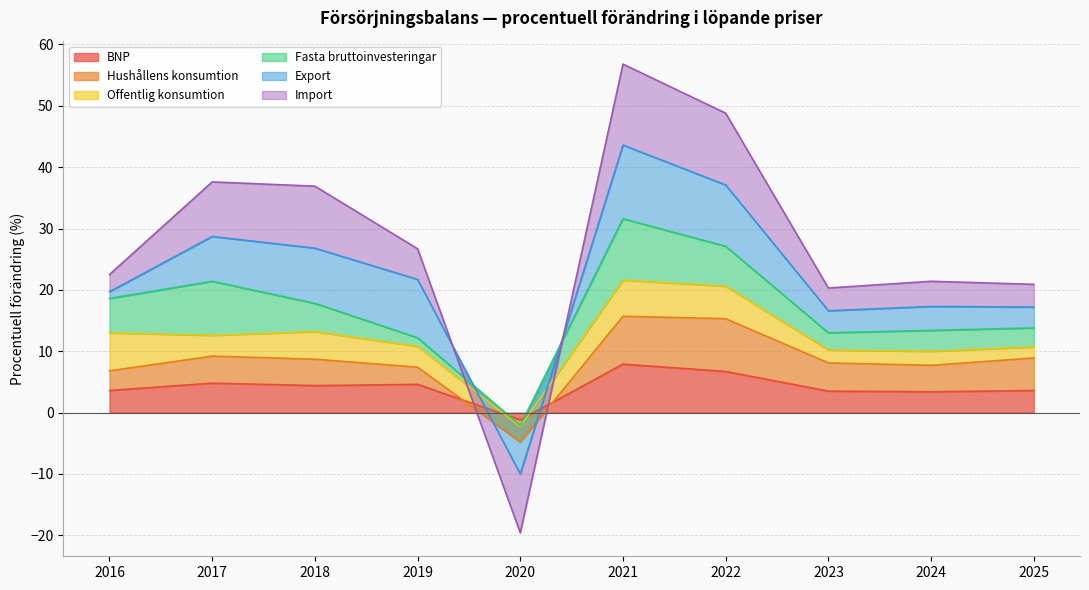

Between which two adjacent categories do Hushållens konsumtion and BNP first intersect?

2019 and 2020